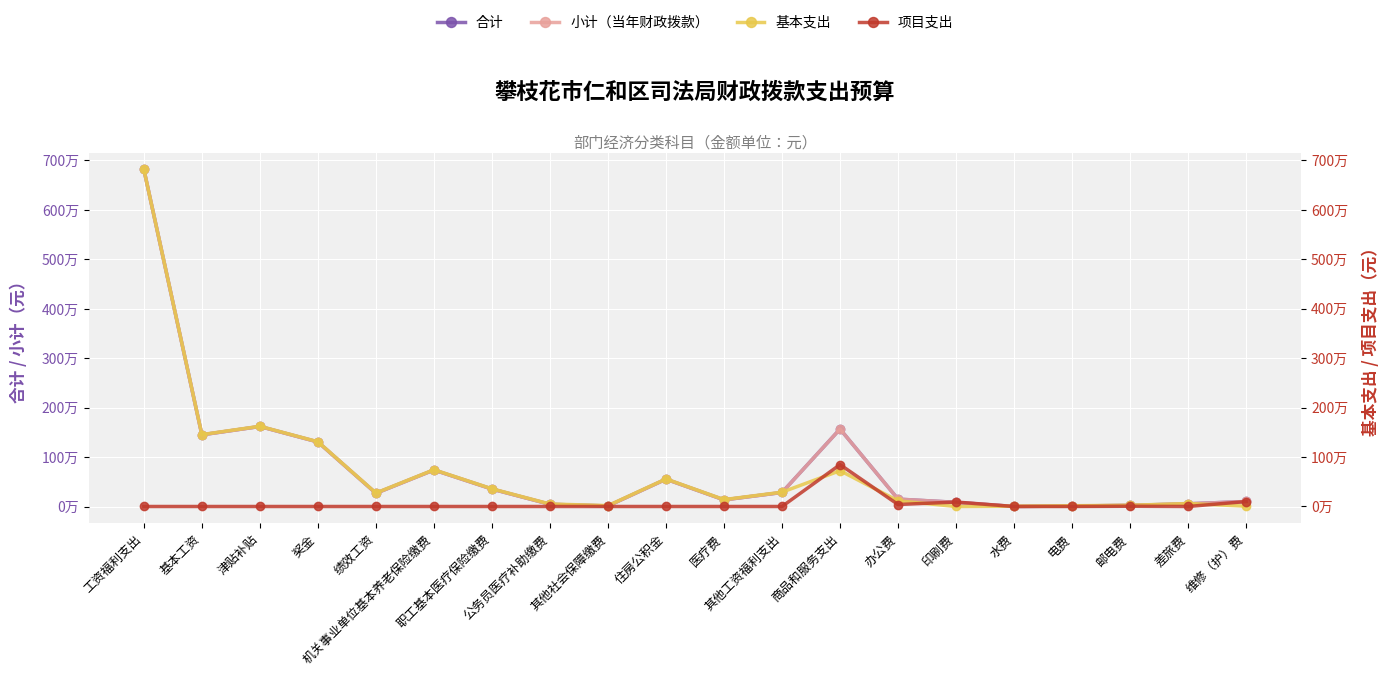

What are all the series names shown in the legend?

合计, 小计（当年财政拨款）, 基本支出, 项目支出